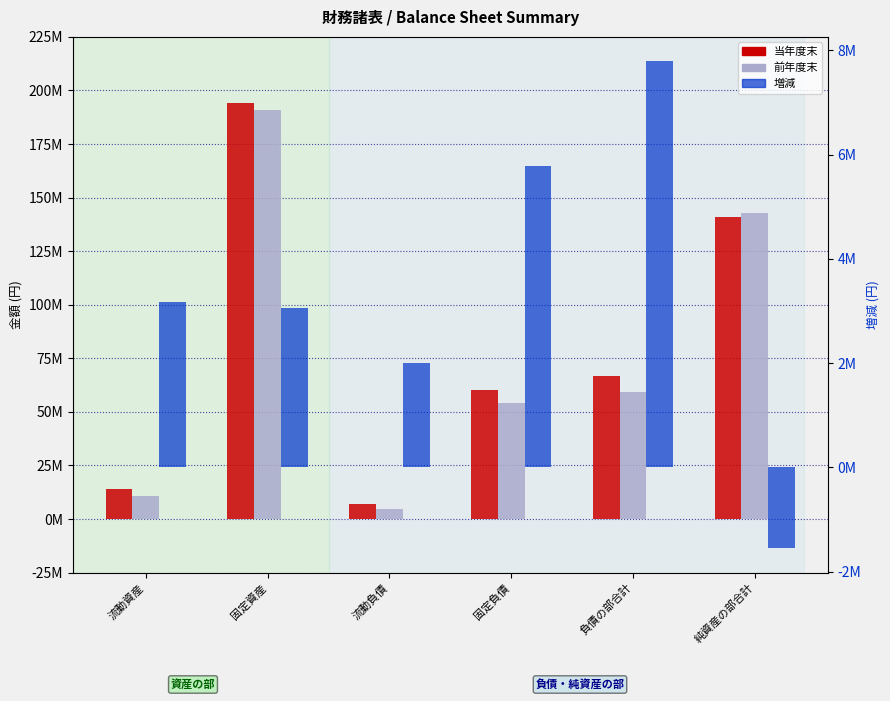

Rank the series by their maximum value, from highest to lowest.

当年度末, 前年度末, 増減